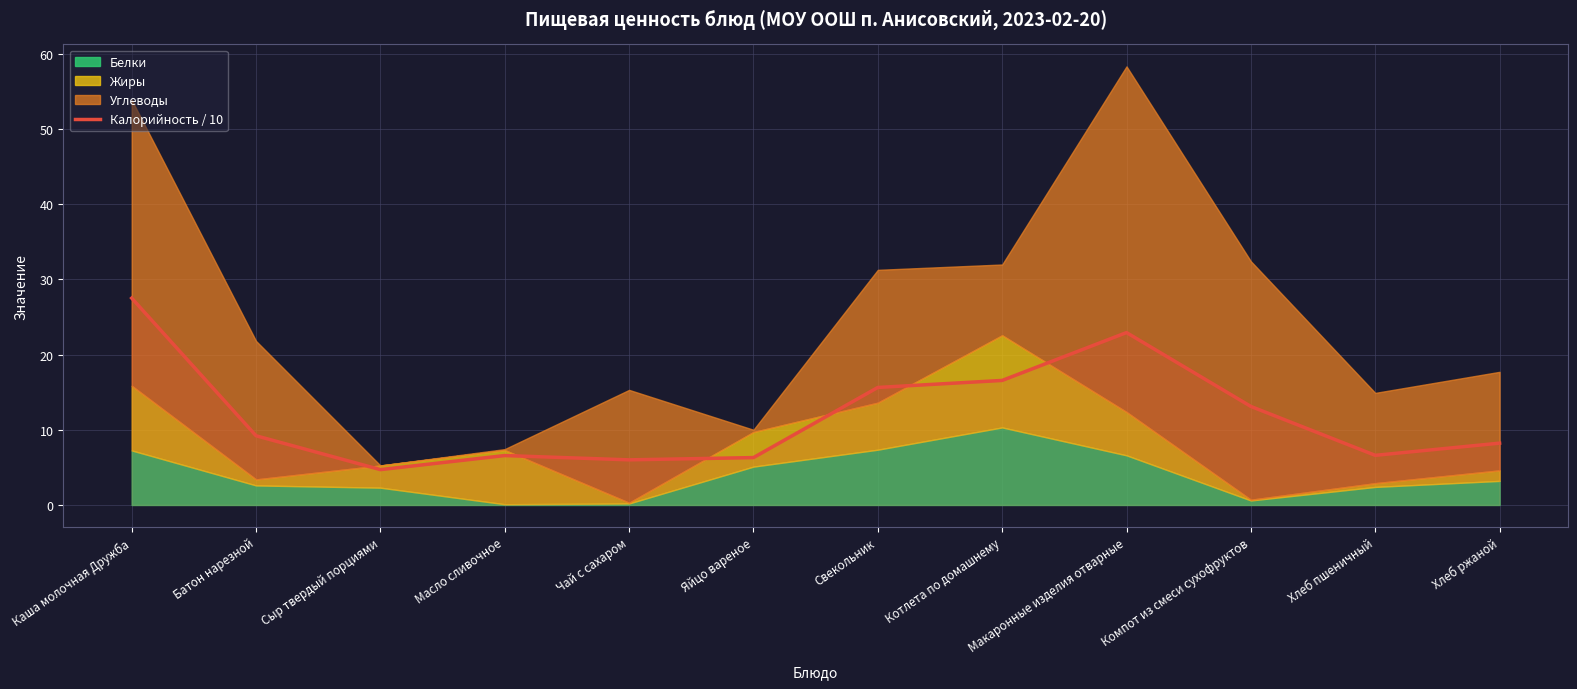

The value of Калорийность / 10 at Батон нарезной is 4.8. True or false?

False